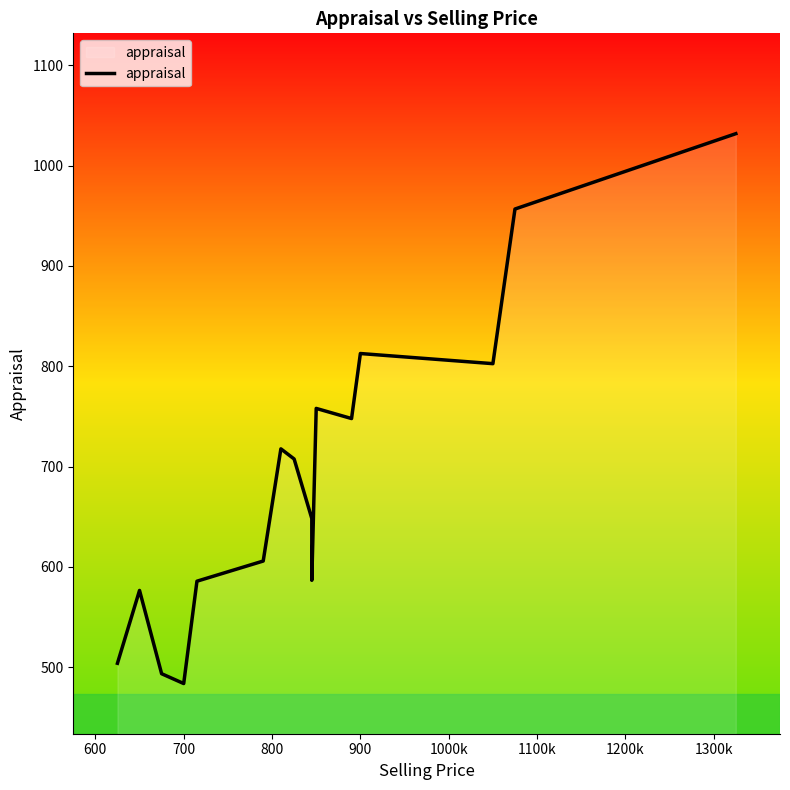

True or false: there are more than 0 points higher than both neighbors.

True